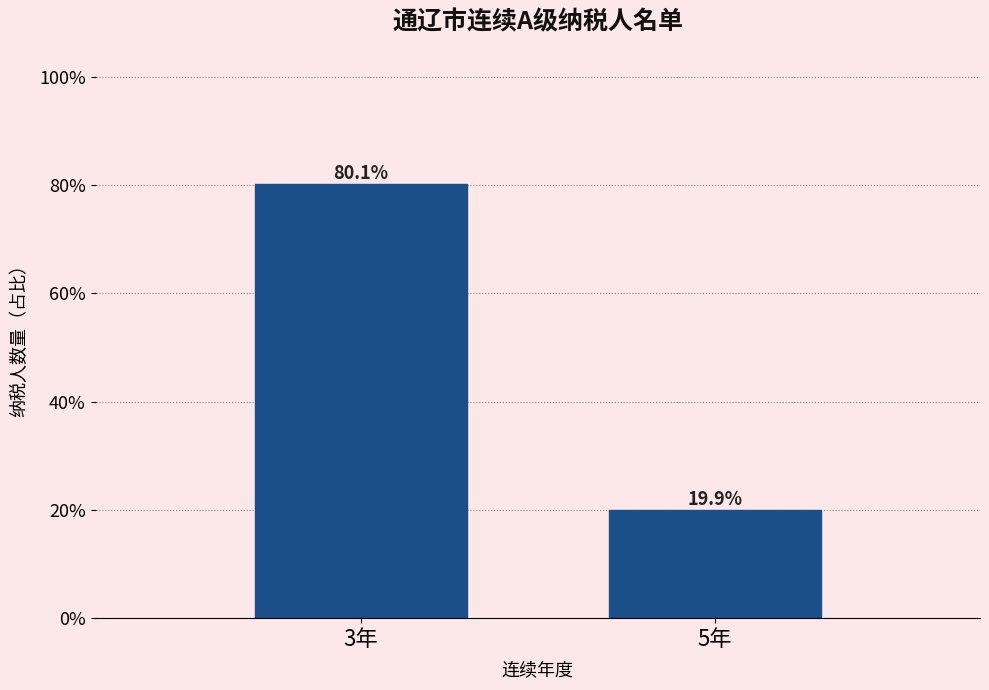

Are the bars horizontal?

No